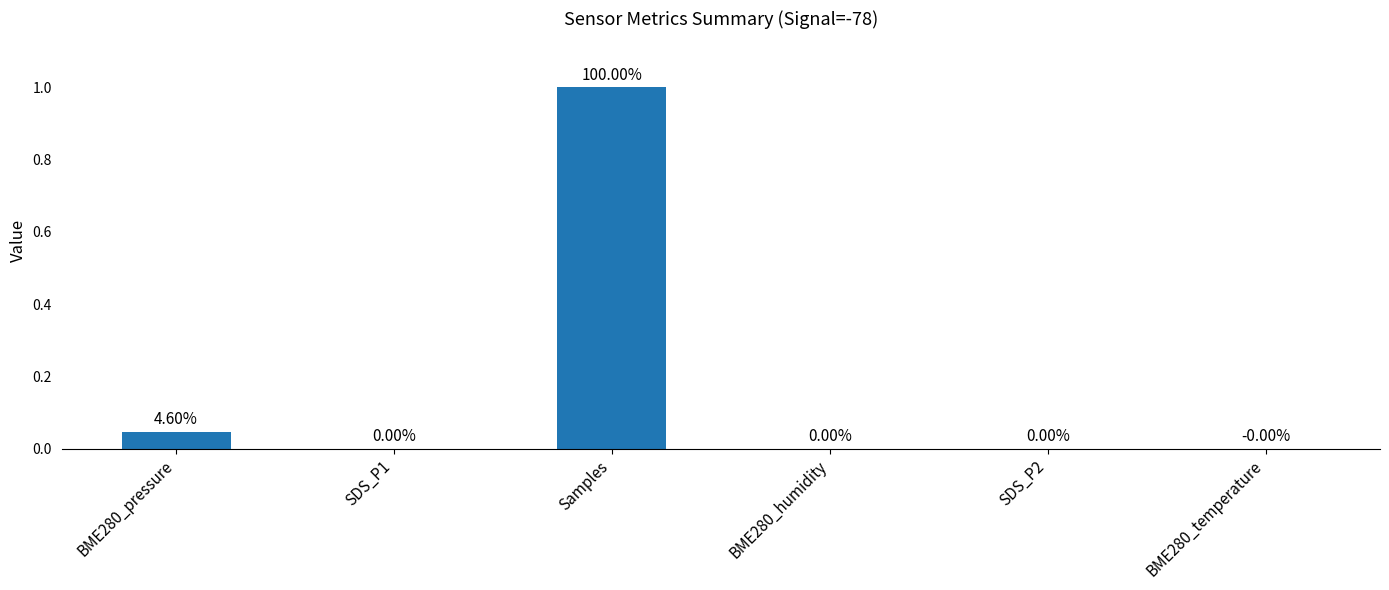

Which category has the highest value across all series?

Samples